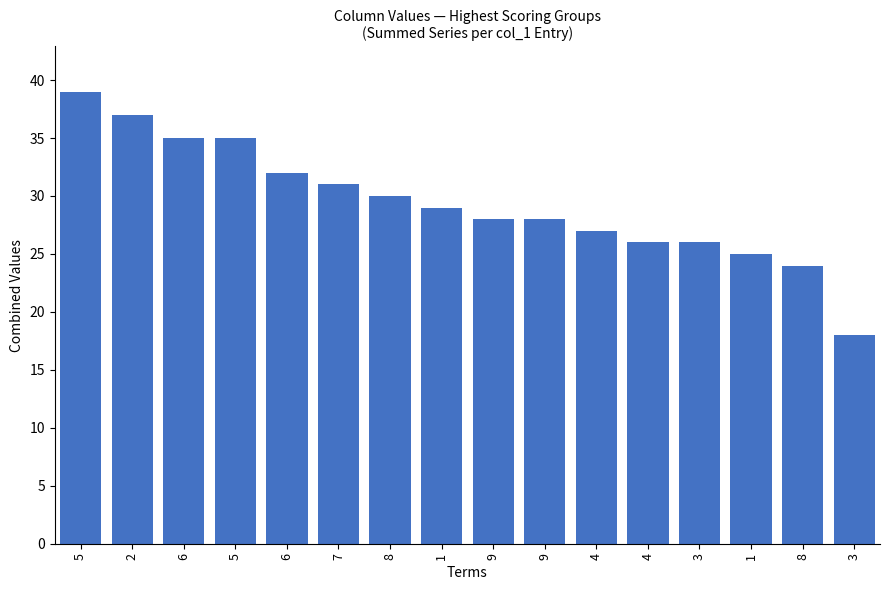

What is the label of the 9th bar from the right?

1